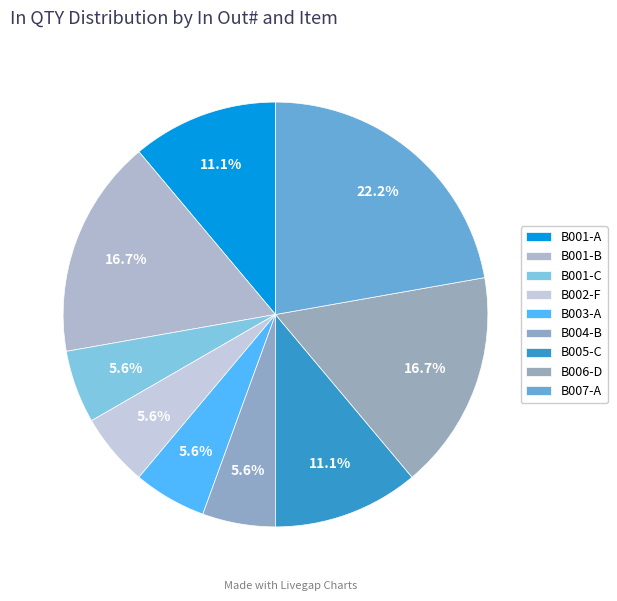

Is there a majority slice in this chart?

No